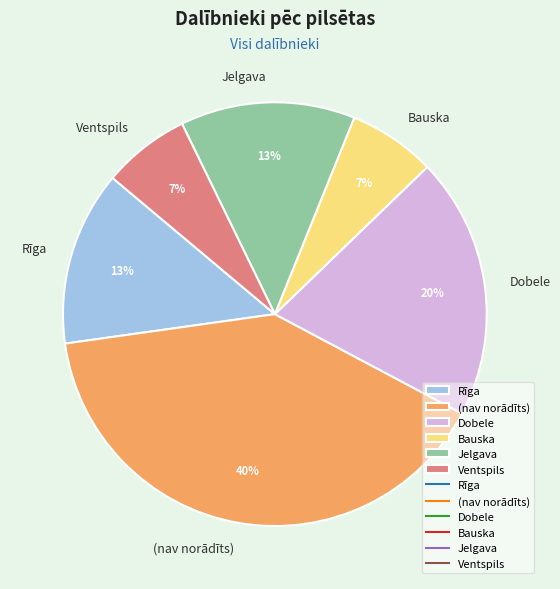

Which has a higher value, Ventspils or Dobele?

Dobele